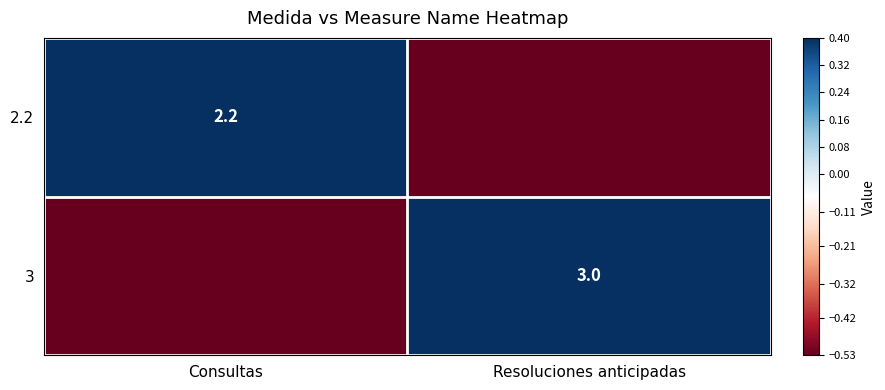

What is the spread (max minus min) of values at Resoluciones anticipadas?

0.9